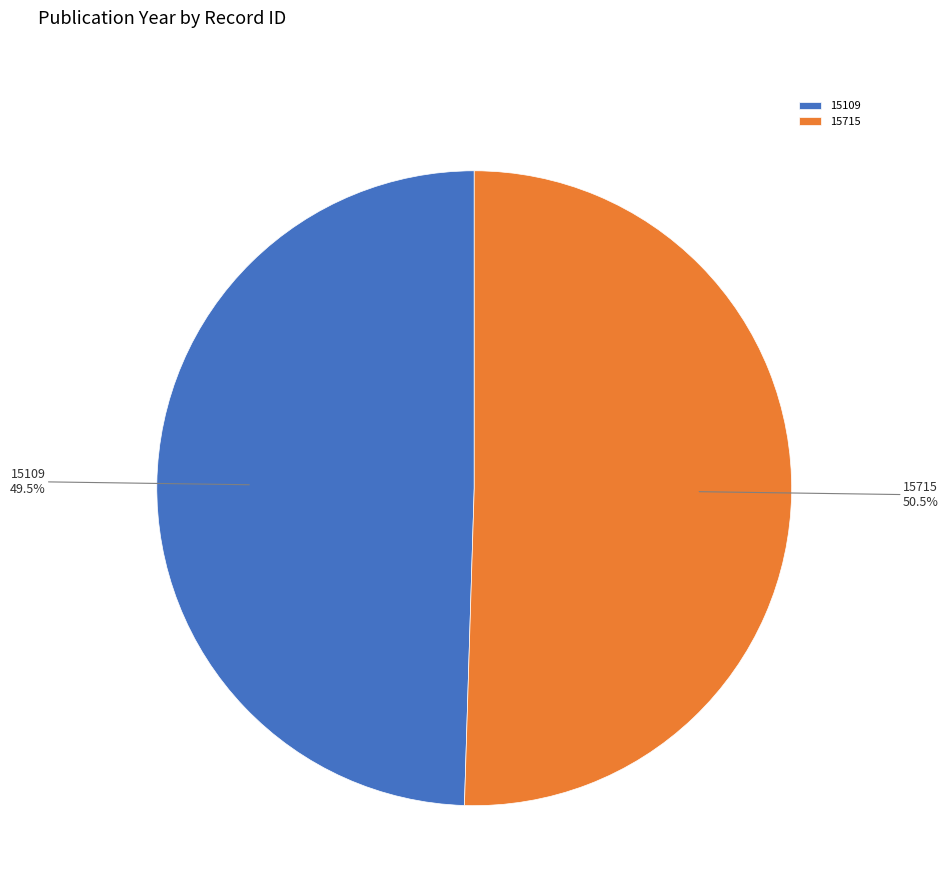

Is there a majority slice in this chart?

Yes